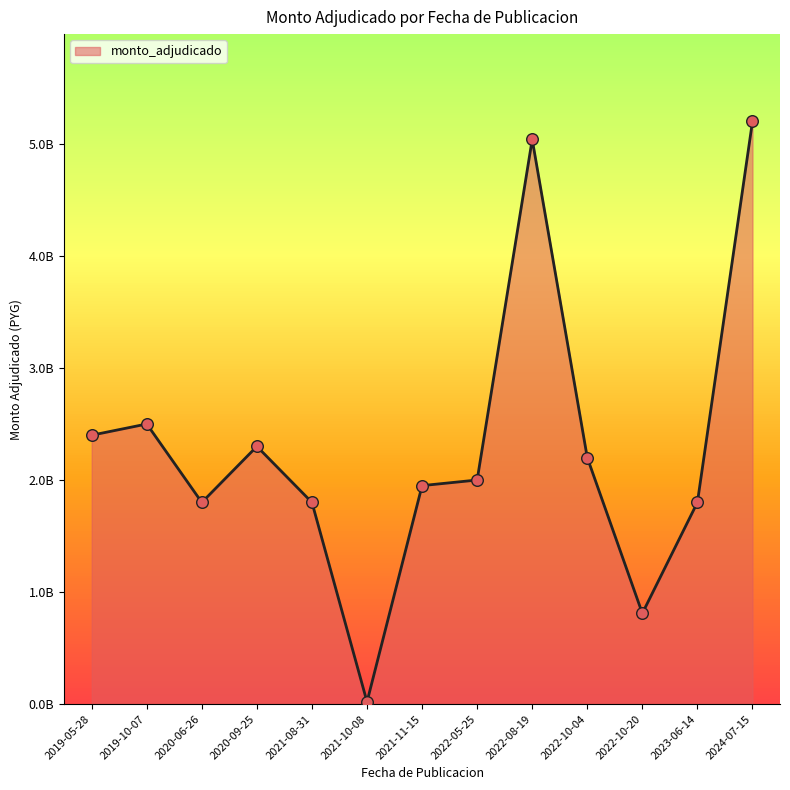

Which has a higher value, 2023-06-14 or 2021-08-31?

2023-06-14